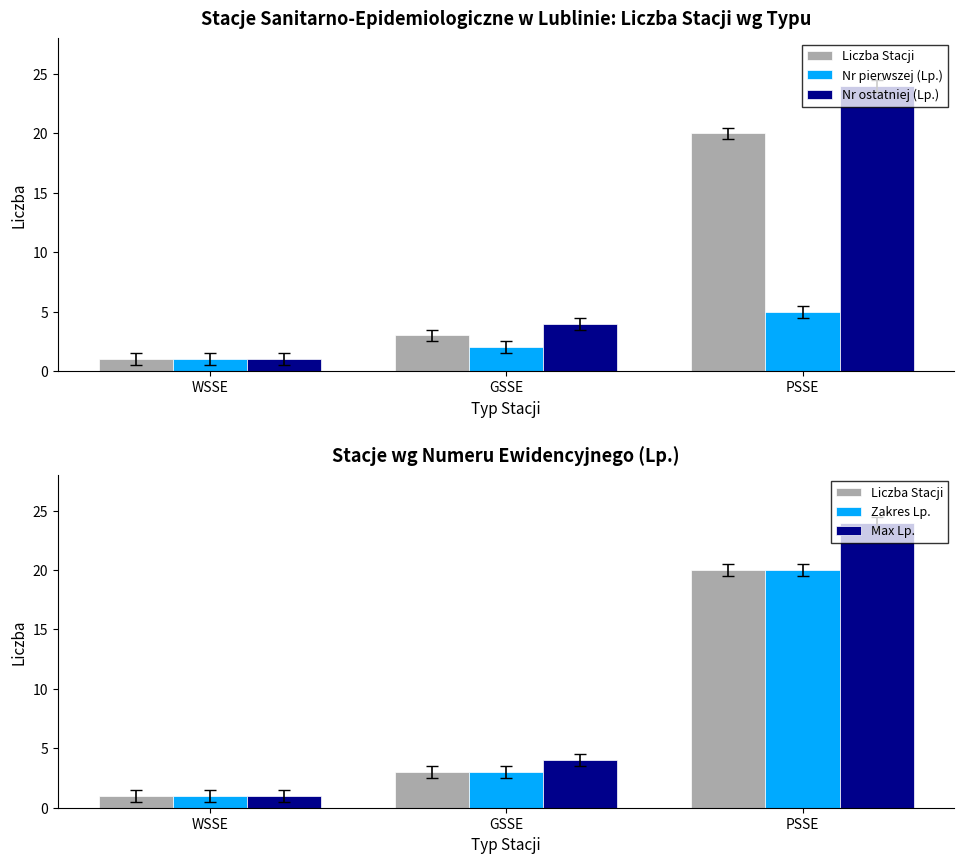

The Max Lp. series shows 0 at WSSE. True or false?

False